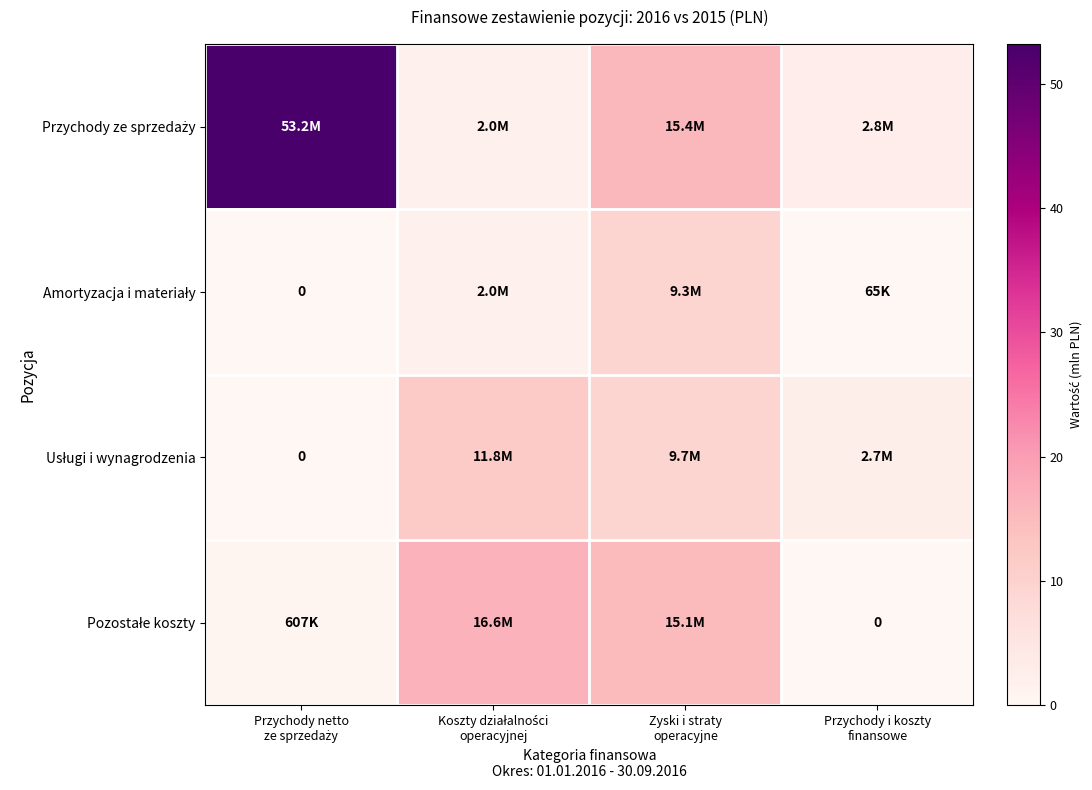

Between Koszty działalności
operacyjnej and Przychody netto
ze sprzedaży, which is larger?

Przychody netto
ze sprzedaży